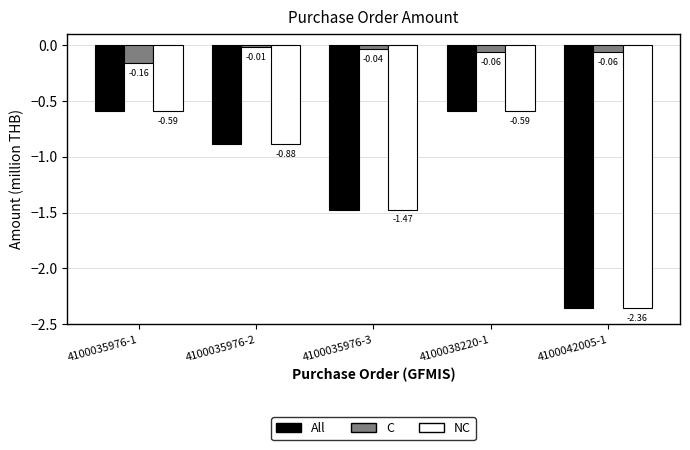

Is it true that All equals -0.4 at 4100038220-1?

False